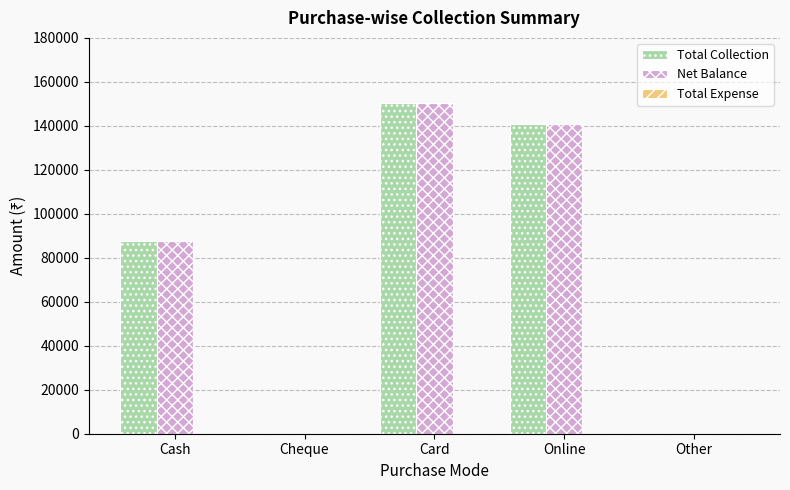

How many data points does each series have?

5